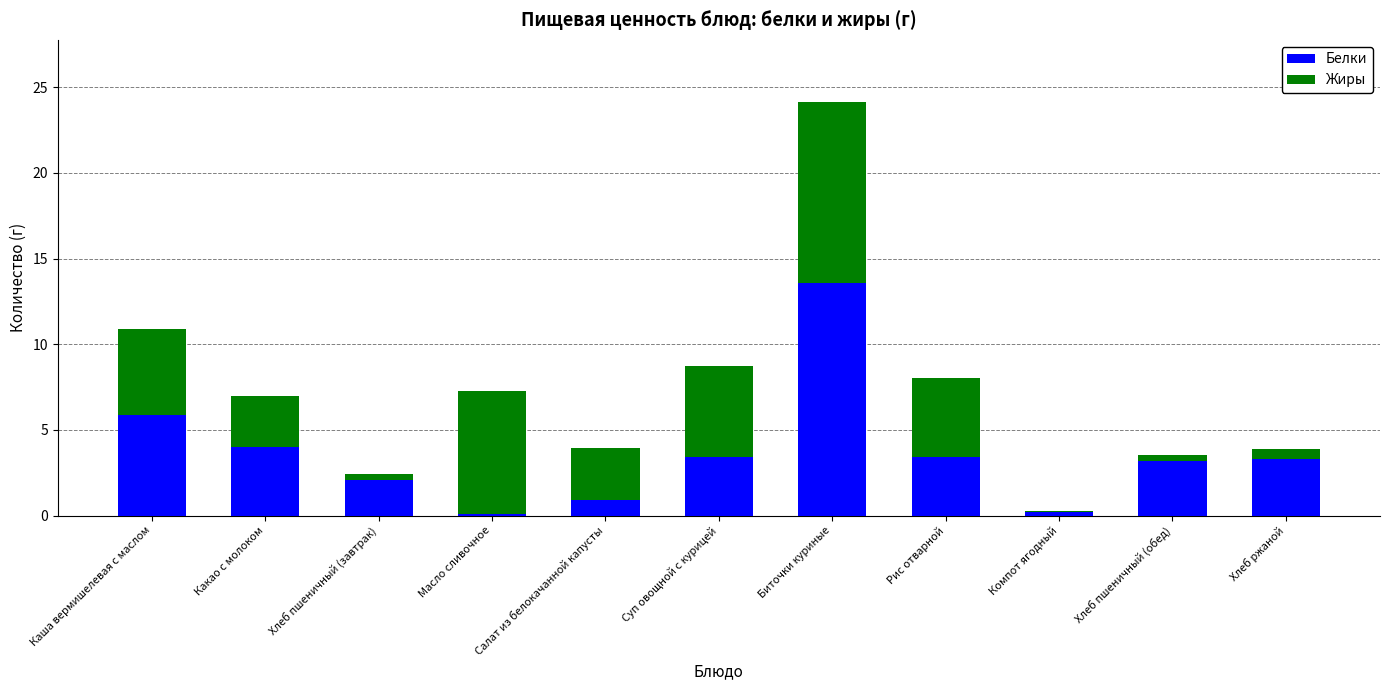

What is the sum of all Белки values?

40.1